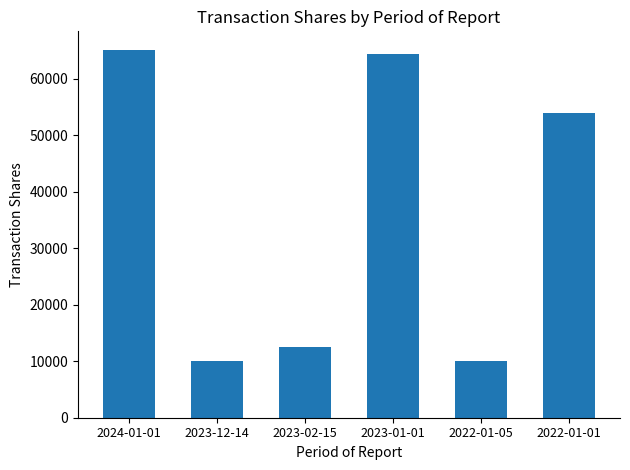

What is the smallest value displayed?

10000